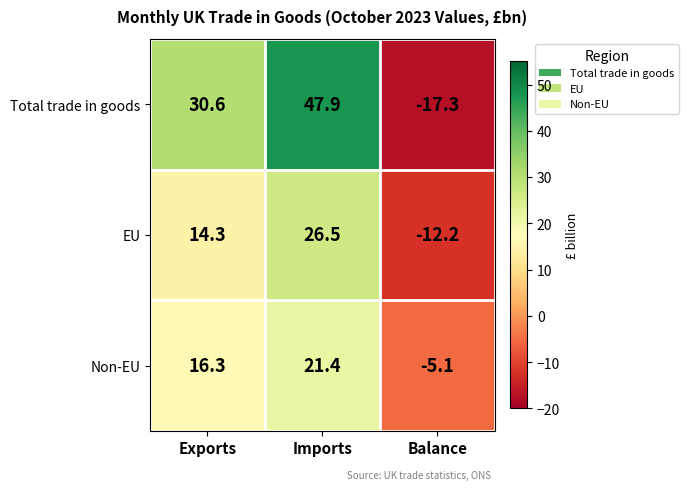

Reading left to right, list all the values displayed in this chart.

Total trade in goods: Exports=30.6	Imports=47.9	Balance=-17.3
EU: Exports=14.3	Imports=26.5	Balance=-12.2
Non-EU: Exports=16.3	Imports=21.4	Balance=-5.1